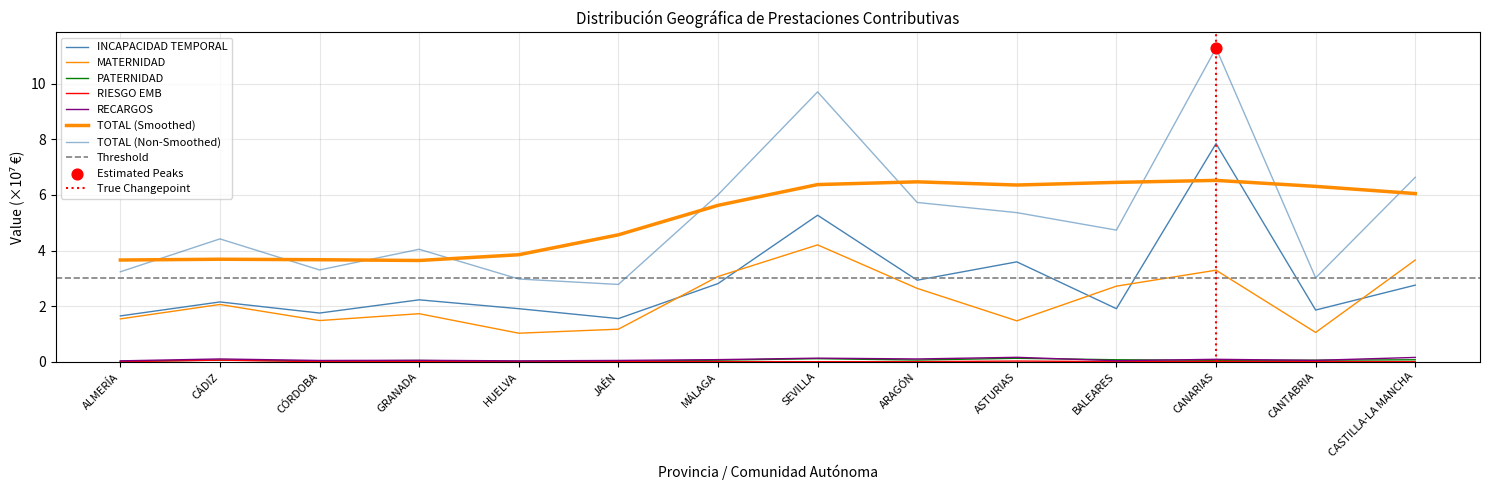

At which category is the sum across all series the highest?

CANARIAS